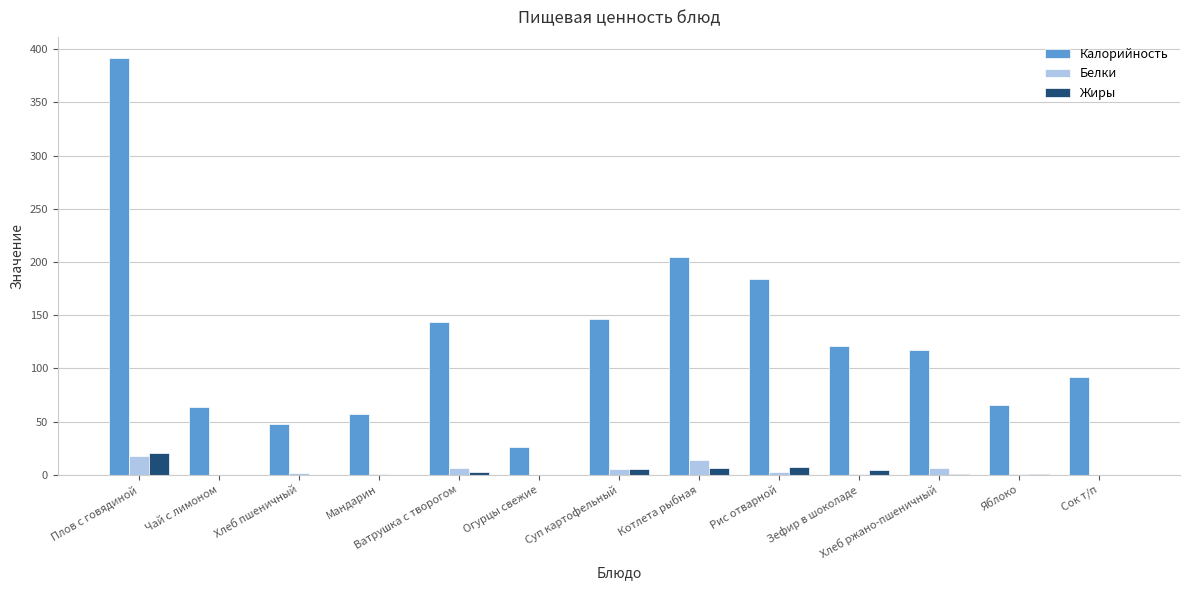

Is the value of Жиры at Рис отварной greater than the value of Белки at Сок т/п?

Yes